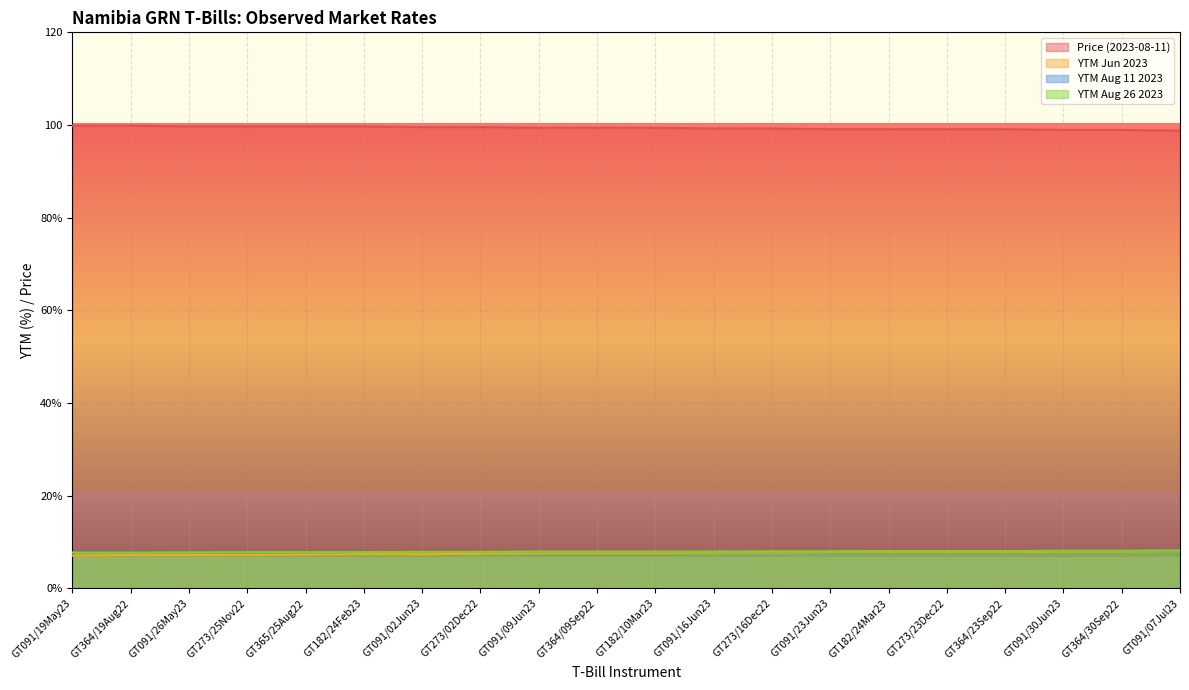

Reading right to left, transcribe all the data shown in this chart.

Price (2023-08-11): 98.8	98.9	98.9	99.1	99.1	99.1	99.1	99.2	99.2	99.4	99.4	99.4	99.6	99.6	99.7	99.7	99.7	99.7	99.9	99.9
YTM Jun 2023: 8.0	7.9	7.9	7.8	7.8	7.8	7.8	7.7	7.7	7.6	7.6	7.6	7.5	7.3	7.4	7.3	7.2	7.2	7.2	7.1
YTM Aug 11 2023: 8.1	8.1	8.1	8.0	8.0	8.0	8.0	8.0	8.0	7.9	7.9	7.9	7.8	7.8	7.8	7.8	7.8	7.8	7.7	7.7
YTM Aug 26 2023: 8.1	8.1	8.1	8.0	8.0	8.0	8.0	8.0	7.9	7.9	7.9	7.9	7.8	7.8	7.8	7.8	7.8	7.7	7.7	7.7